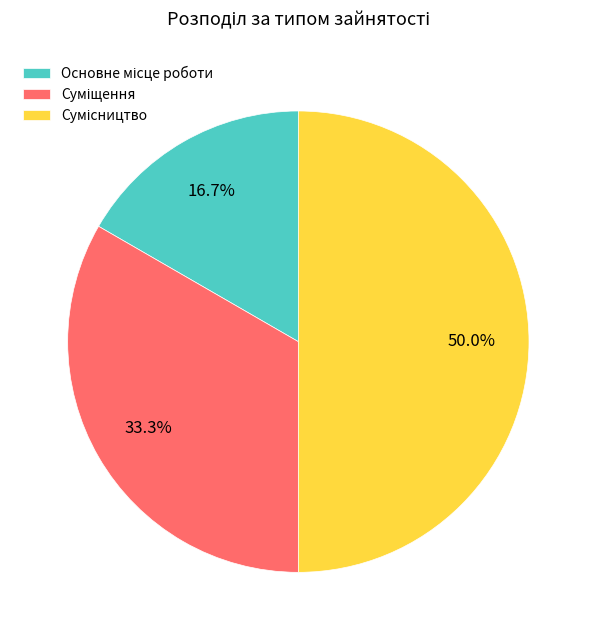

Count the number of slices in the pie.

3